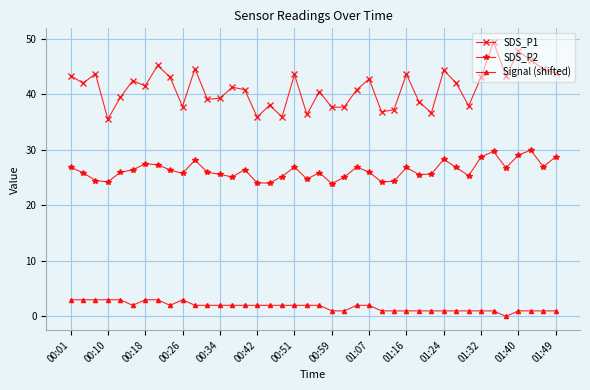

What are all the series names shown in the legend?

SDS_P1, SDS_P2, Signal (shifted)